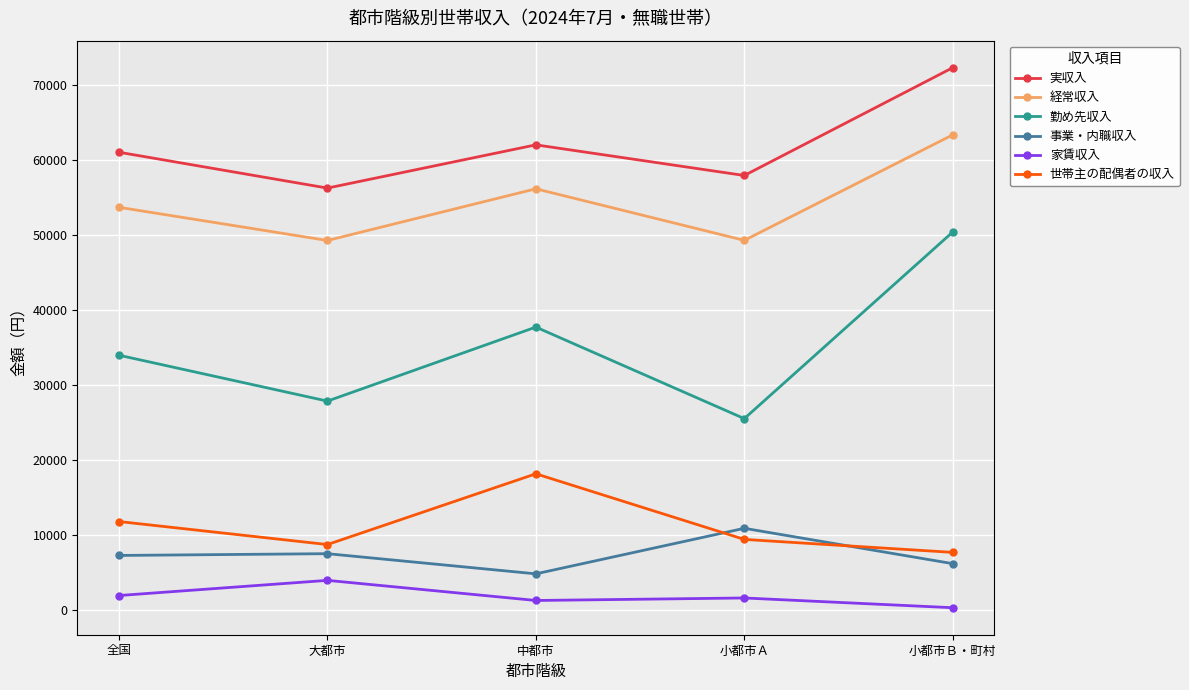

Which series has the largest range (max minus min)?

勤め先収入